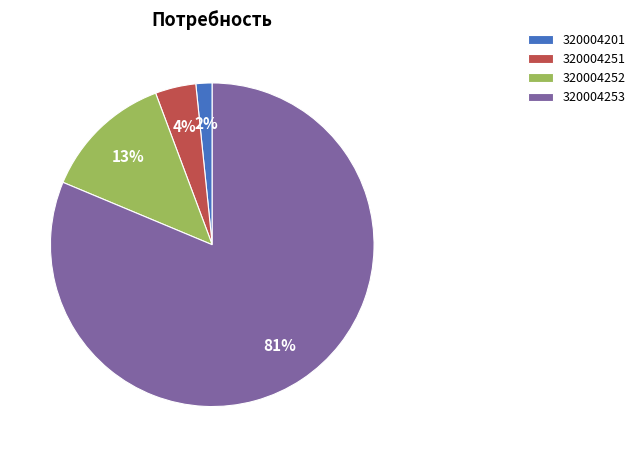

Do 320004253 and 320004201 together represent more than half of the pie?

Yes